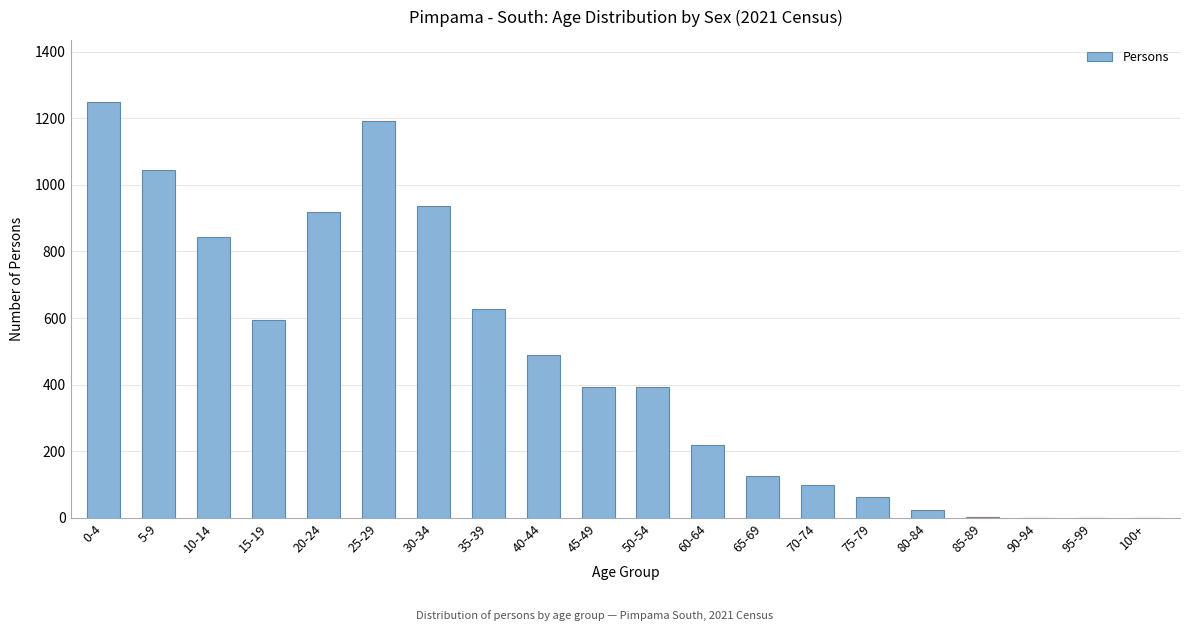

Is it true that the value at 20-24 is 919?

True